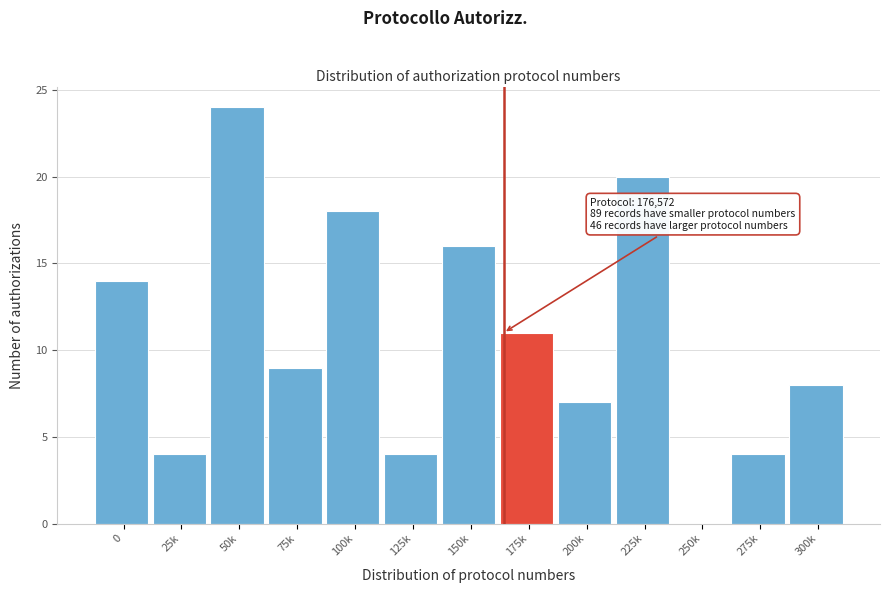

Reading left to right, transcribe all the data shown in this chart.

0=14	25k=4	50k=24	75k=9	100k=18	125k=4	150k=16	175k=11	200k=7	225k=20	250k=0	275k=4	300k=8